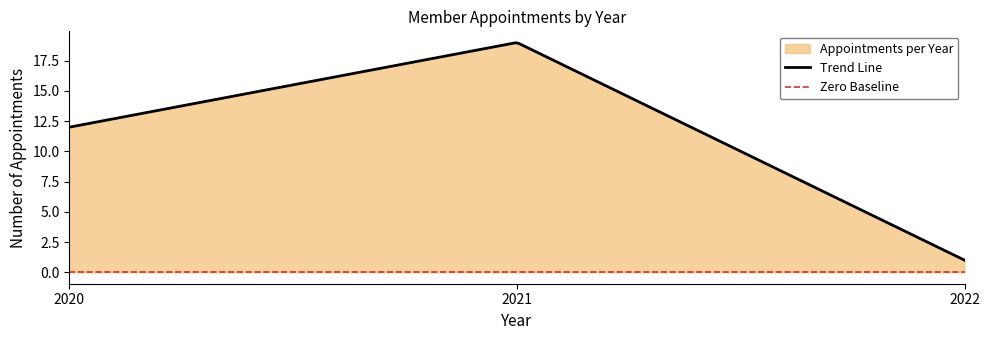

List the labels in order of value, smallest first.

2022, 2020, 2021